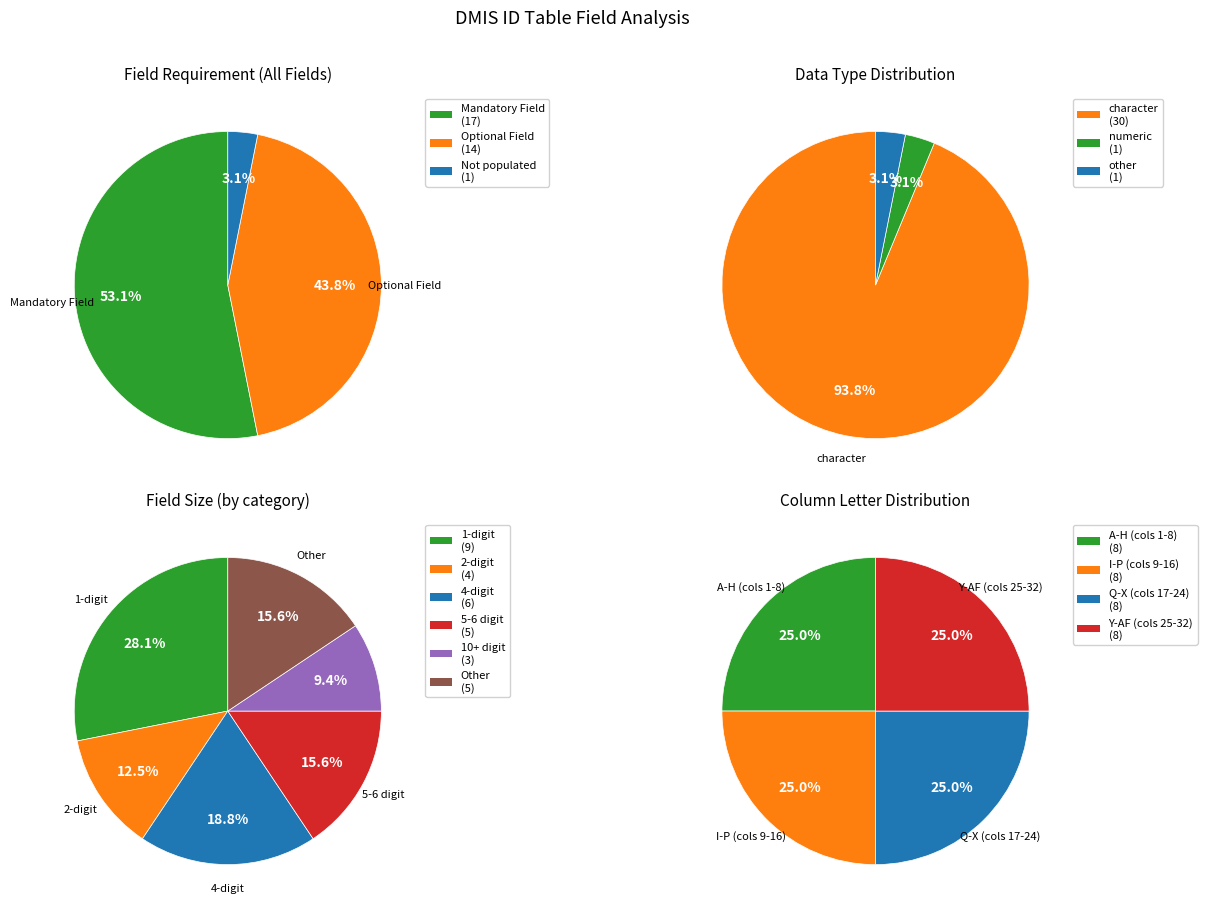

Does 1 represent more than half of the total?

No